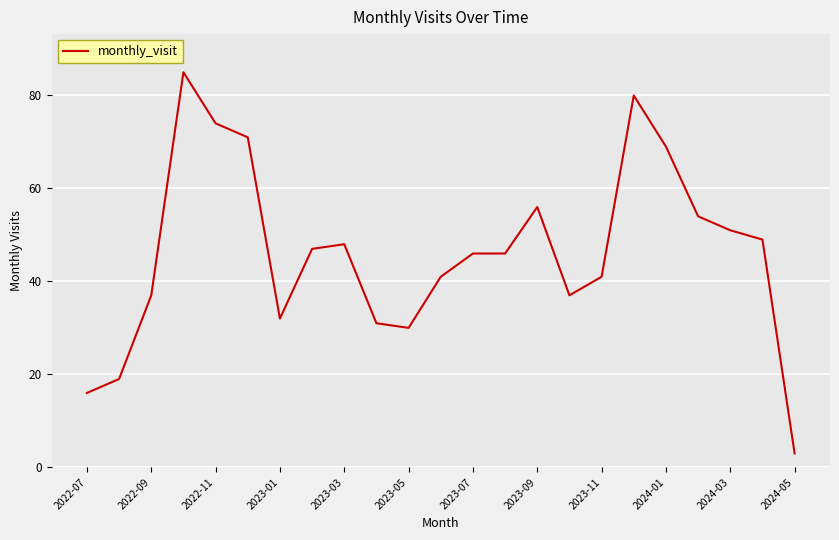

What is the difference between the second highest and second lowest values?

64